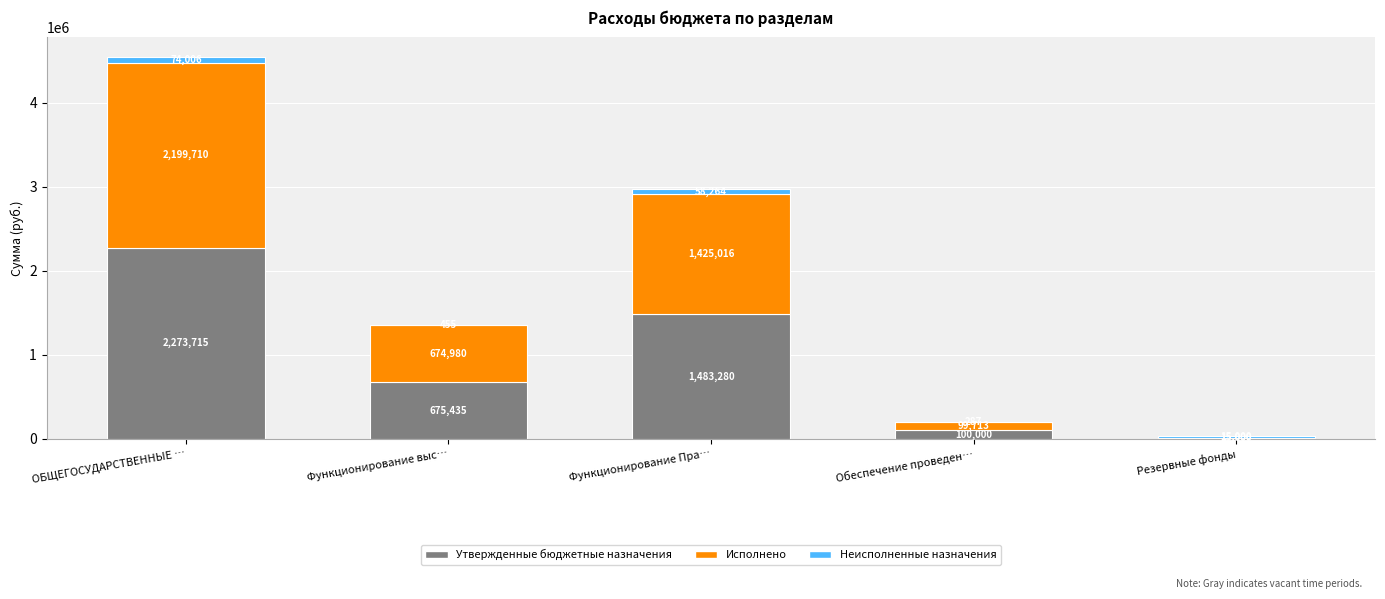

Is it true that Утвержденные бюджетные назначения equals 15000.0 at Резервные фонды?

True